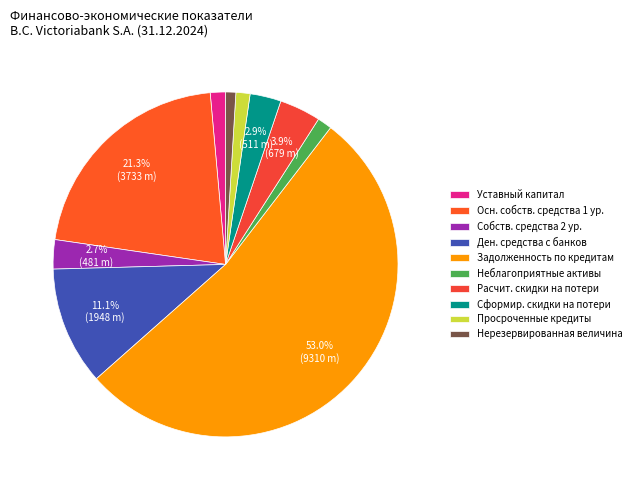

Which slice represents more than half of the pie?

Задолженность по кредитам